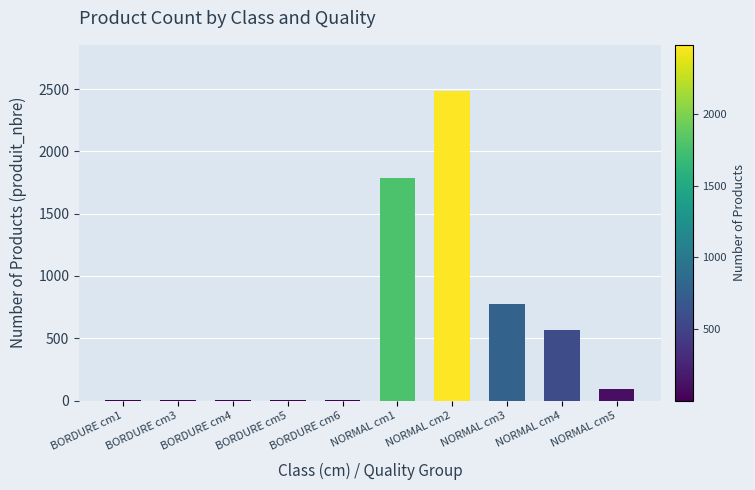

What is the sum of all values?

5718